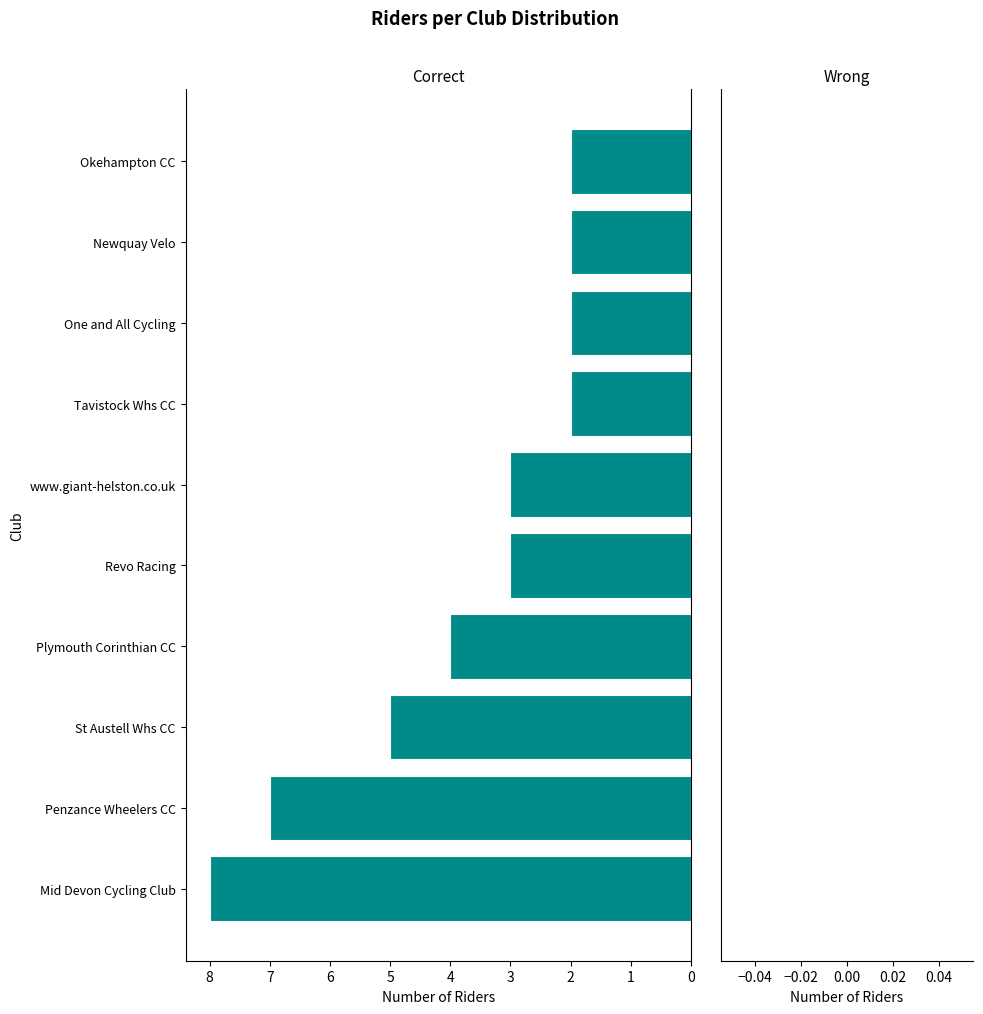

Count the number of data series in this chart.

1